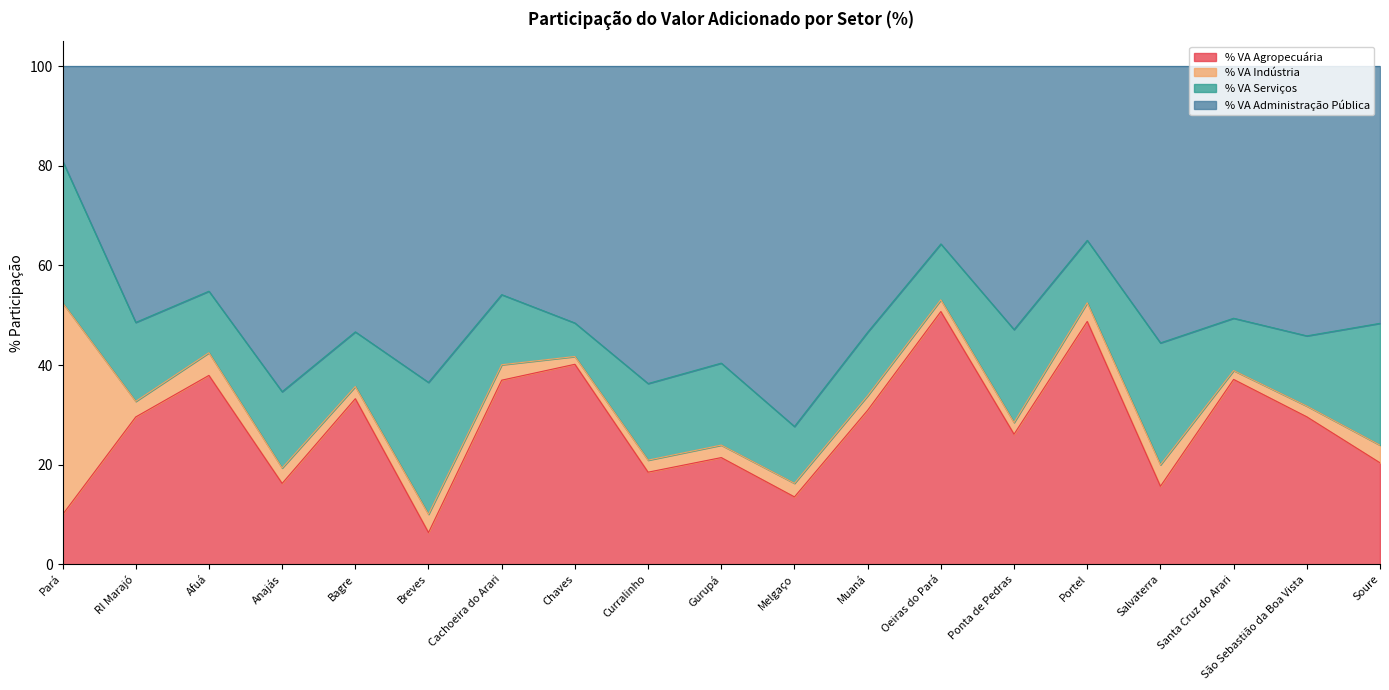

What is the label of the 18th point from the right?

RI Marajó